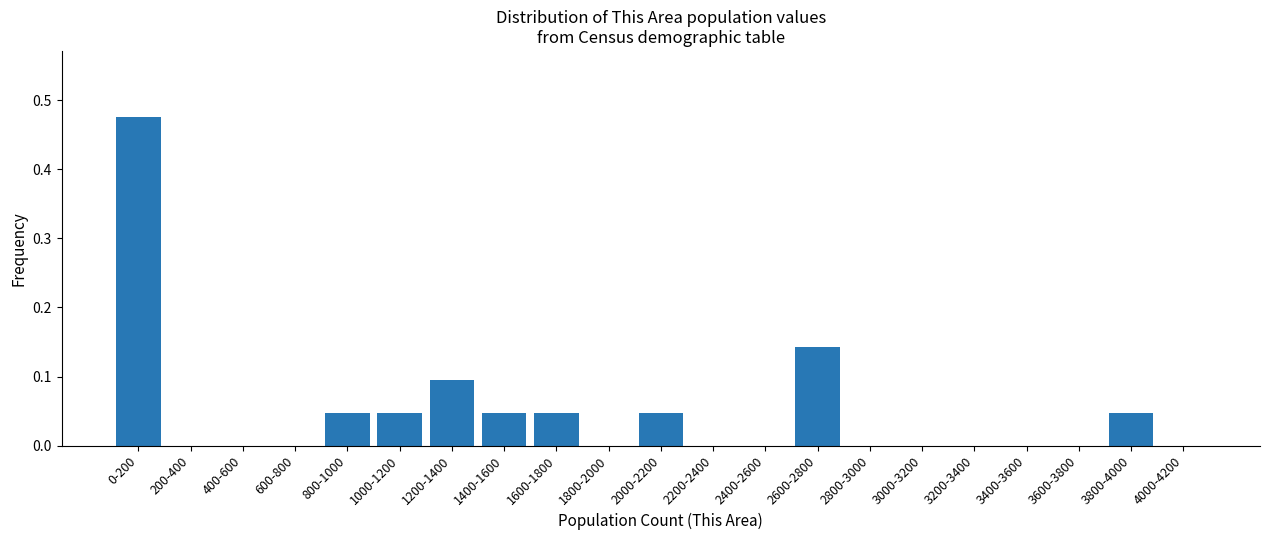

What is the sum of all values?

1.0